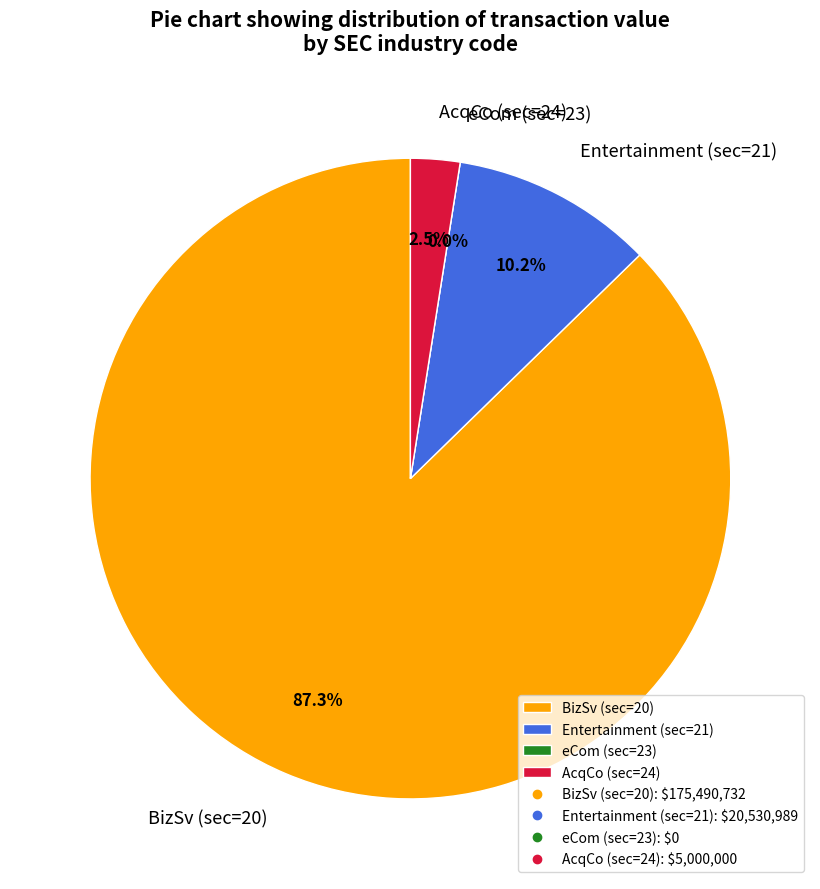

Between 21 and 21, which is larger?

21